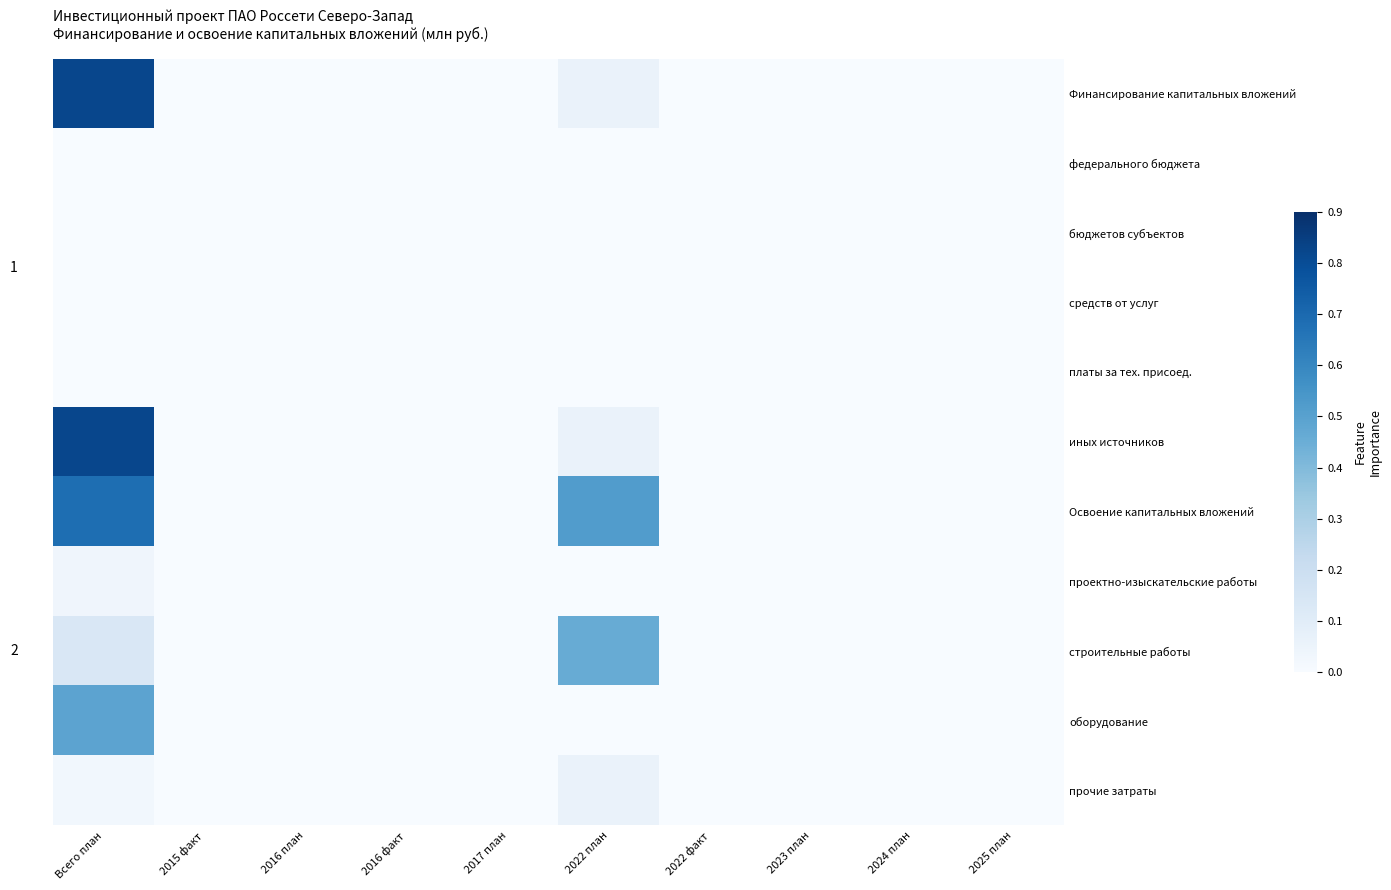

Which series has the largest total across all categories?

Освоение капитальных вложений